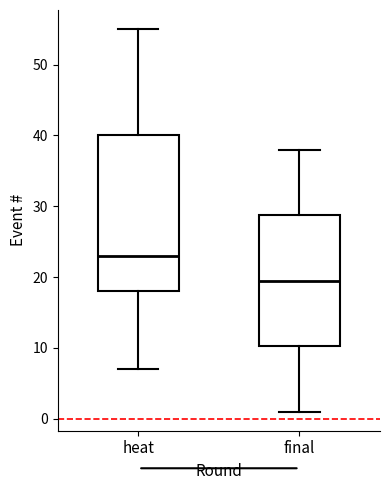

Reading left to right, read every box against the y-axis: the position of its median line, the range the box covers, and the ends of its whiskers. The values are not printed on the chart, so give them approximately, as read against the axis.

heat: median 23, box 18 to 40, whiskers 7 to 55
final: median 20, box 10 to 29, whiskers 1 to 38